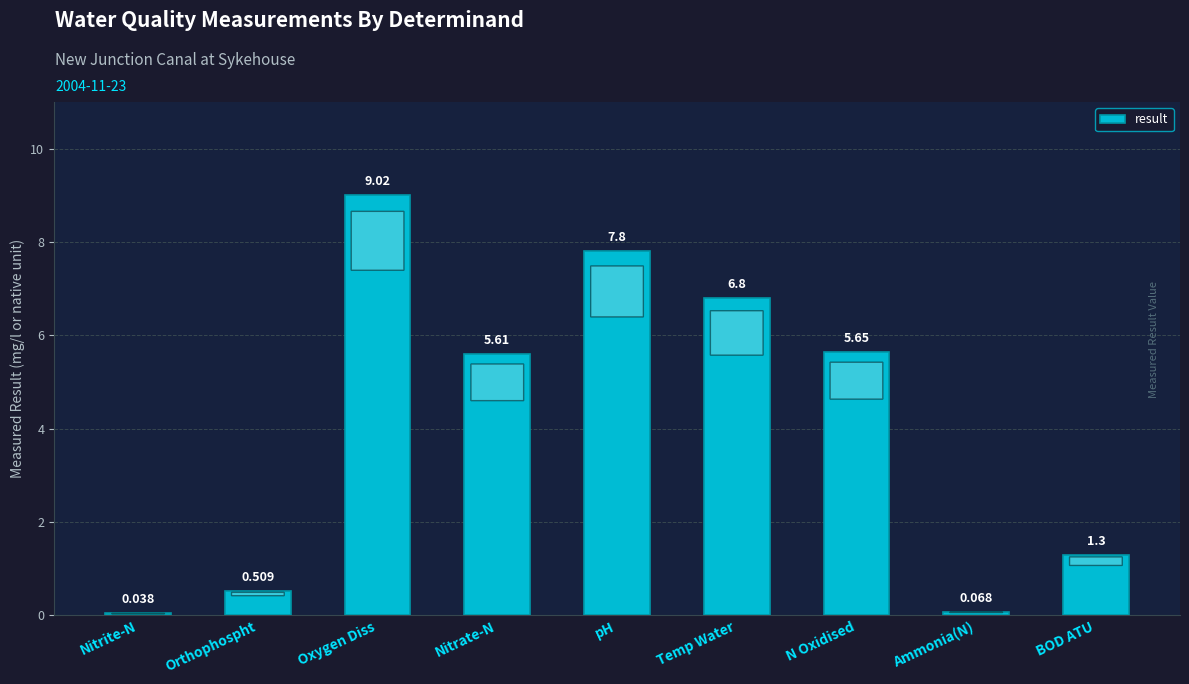

How many distinct data groups are displayed?

1